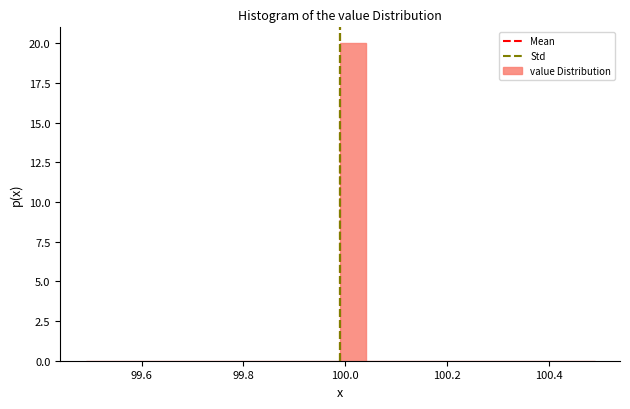

Read against the x-axis, roughly where is the centre of the tallest bar?

100.02